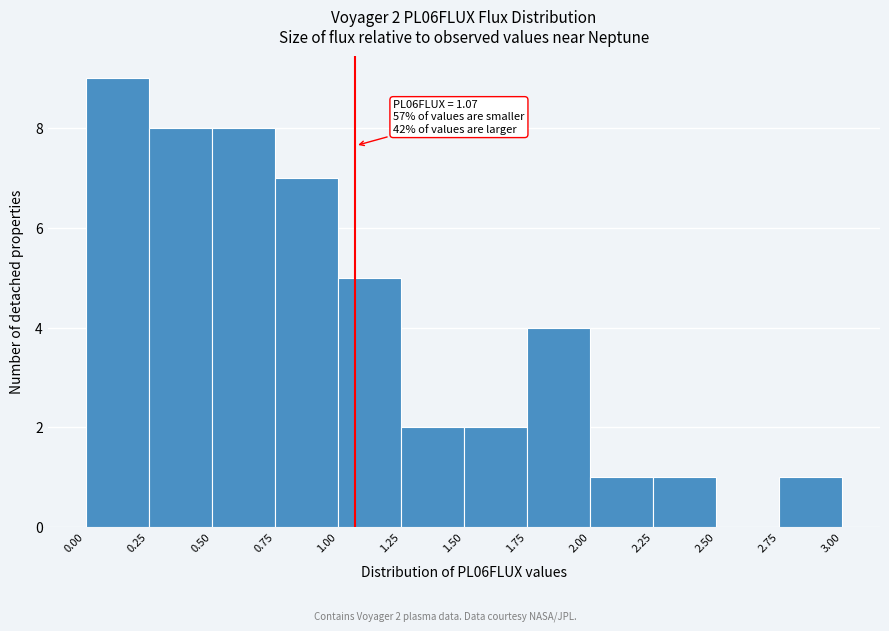

Which range on the x-axis has the tallest bar?

0.00 to 0.25